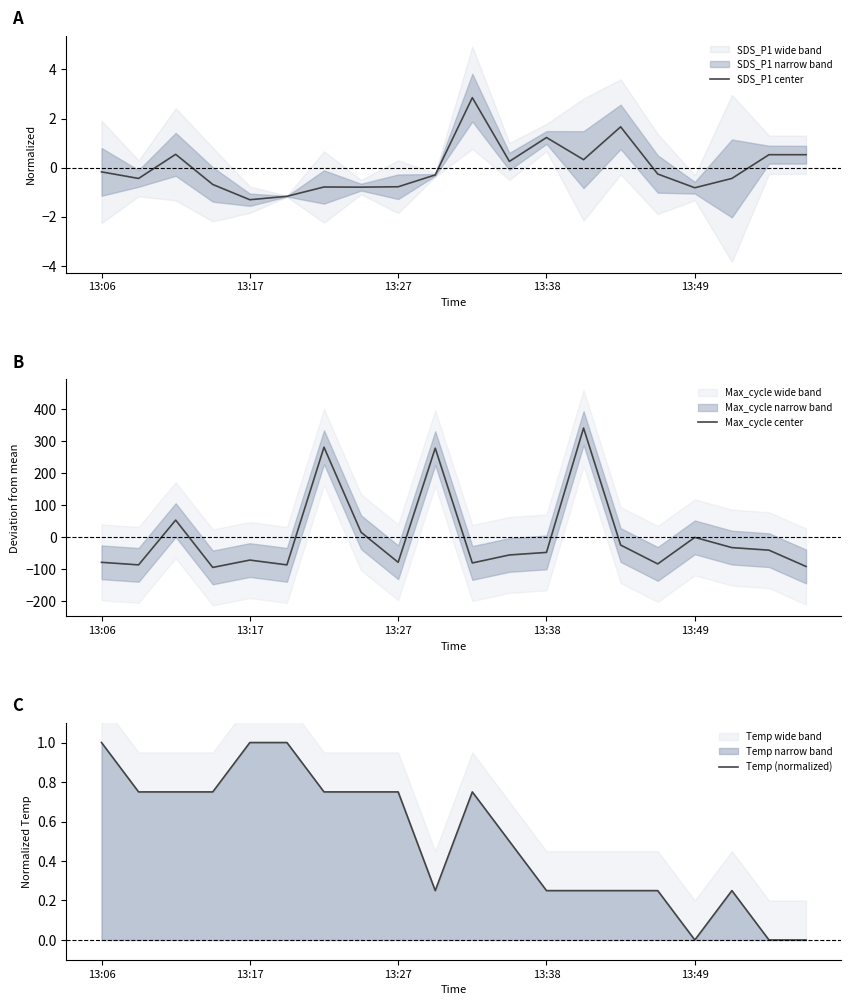

The SDS_P1 center series shows -0.8 at 13:49. True or false?

True